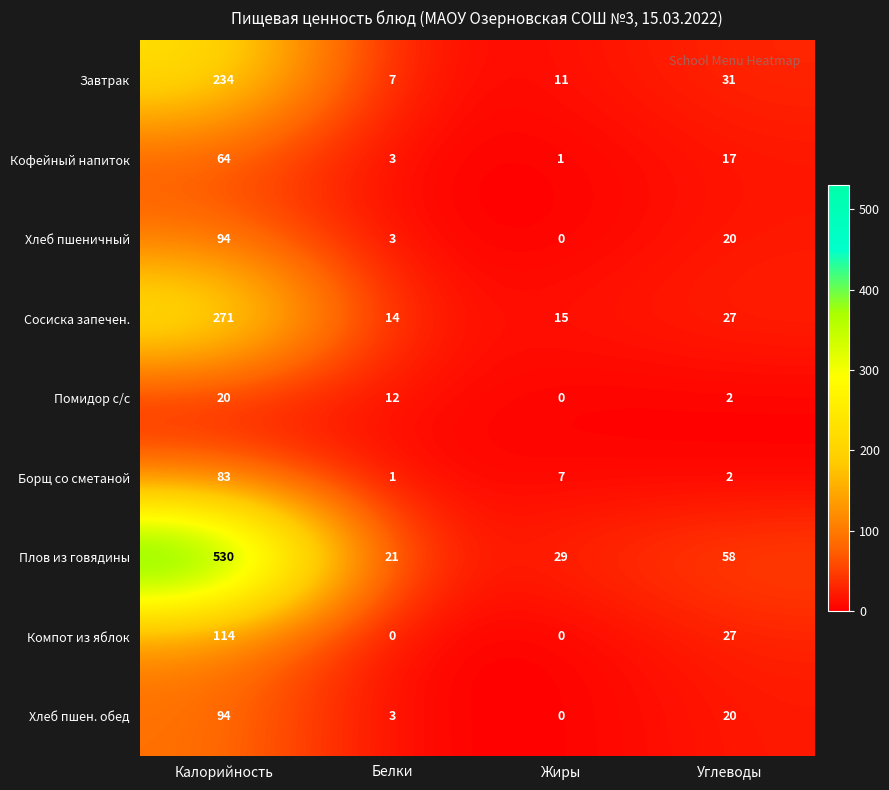

The value of Завтрак at Жиры is 7. True or false?

False